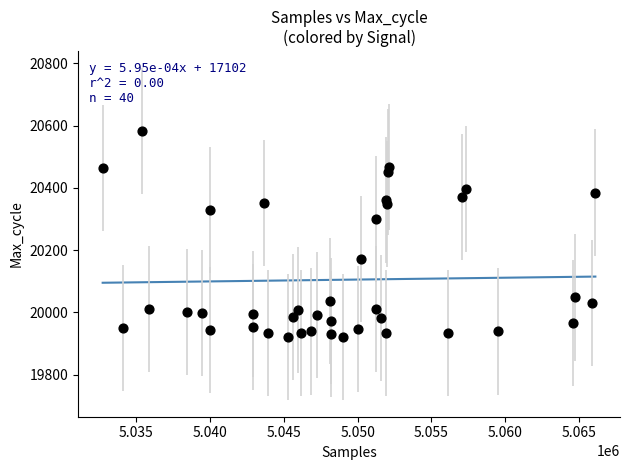

What is the range of X values (max minus min)?

33357